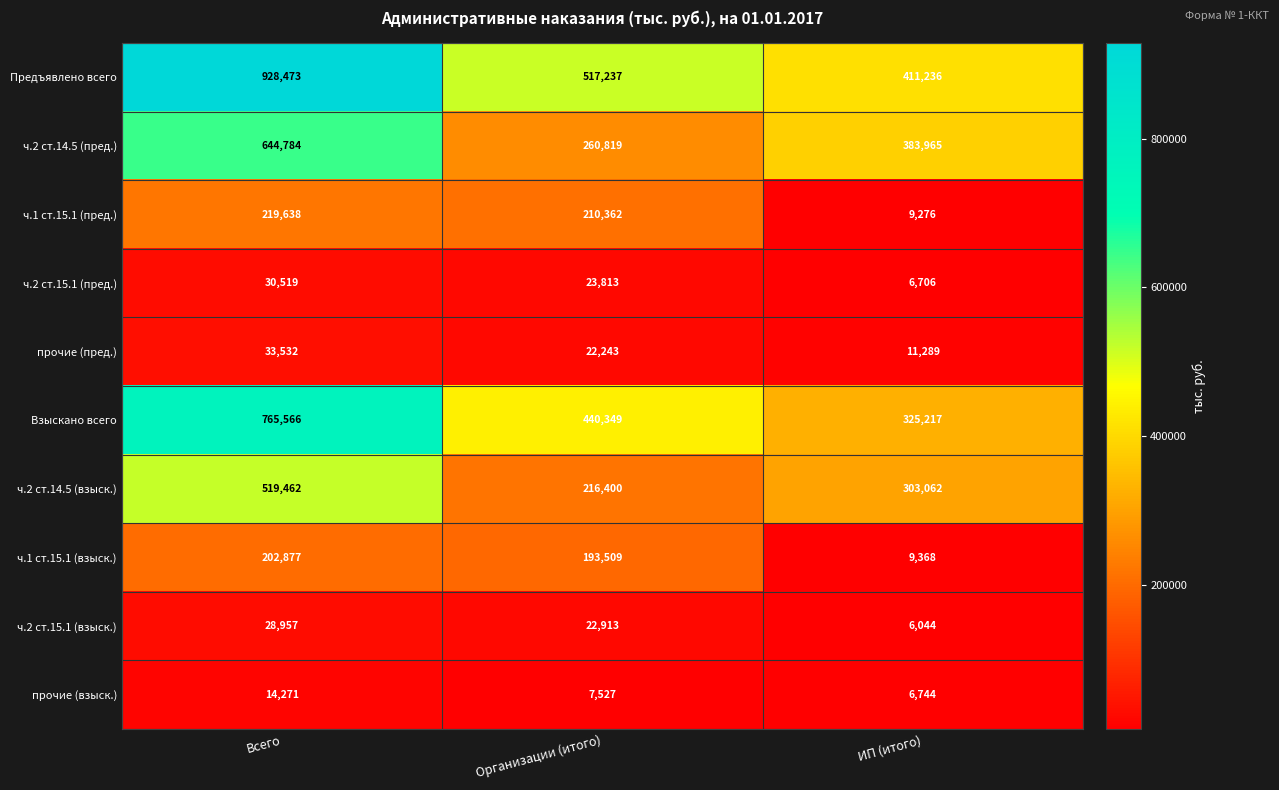

What is the sum of the прочие (взыск.) values at Организации (итого) and Всего?

21798